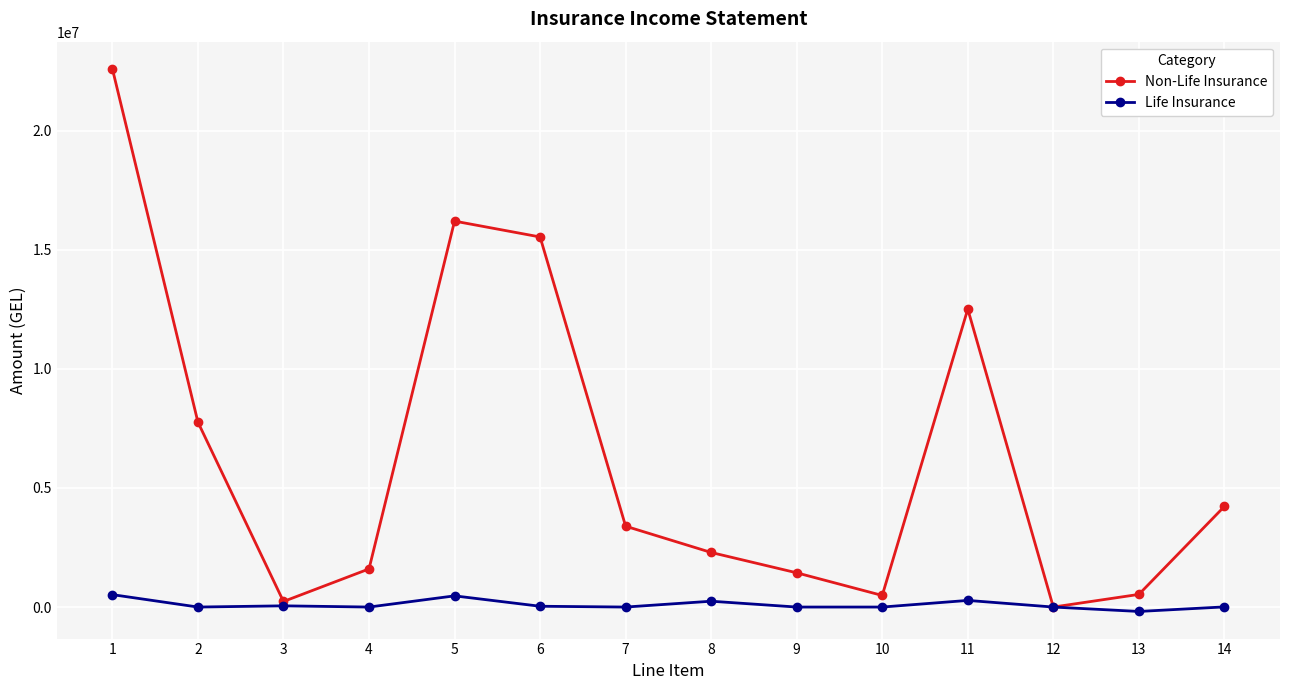

What is the value of the Non-Life Insurance point at the 6th from the left?

15535105.2